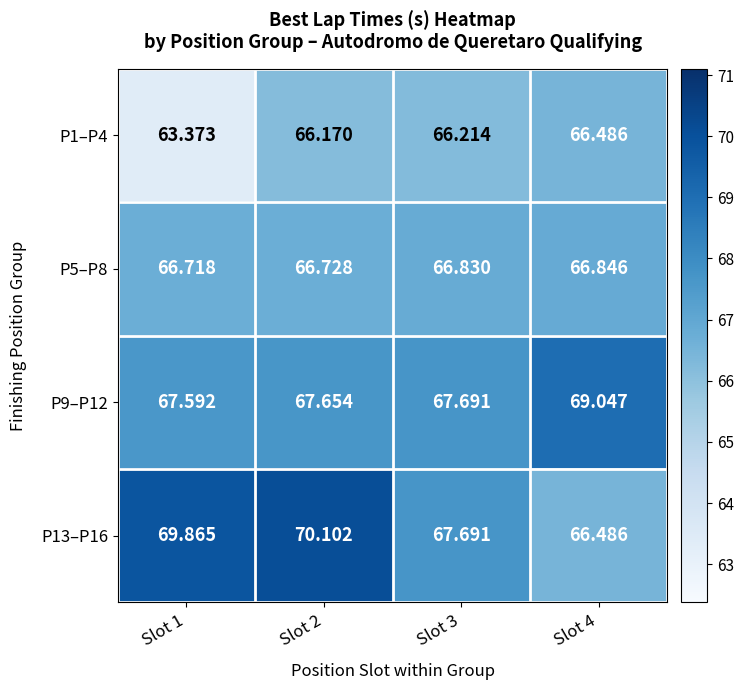

Is the value of P13–P16 at Slot 3 greater than the value of P1–P4 at Slot 2?

Yes